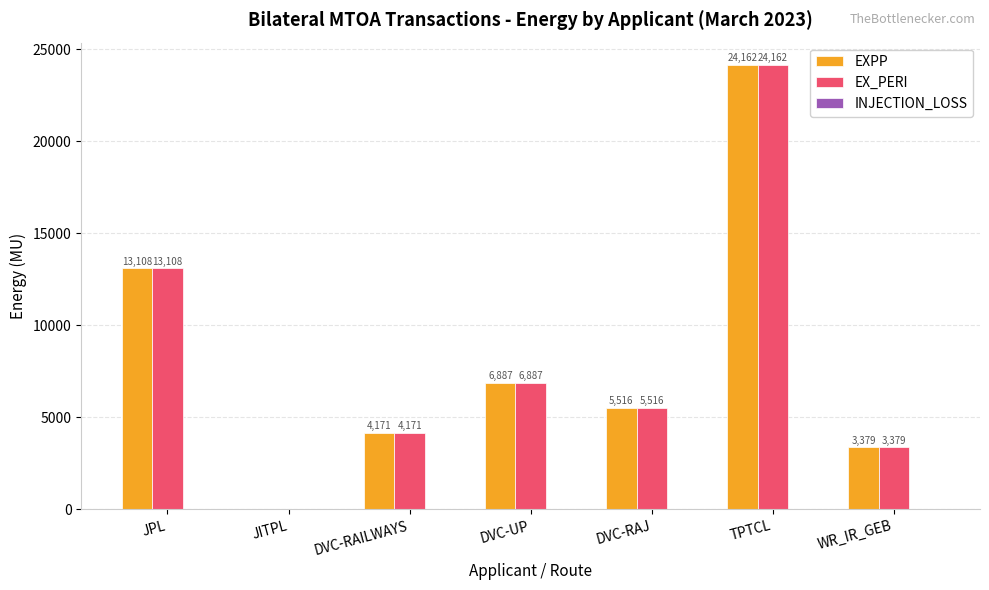

At which category is the sum across all series the highest?

TPTCL